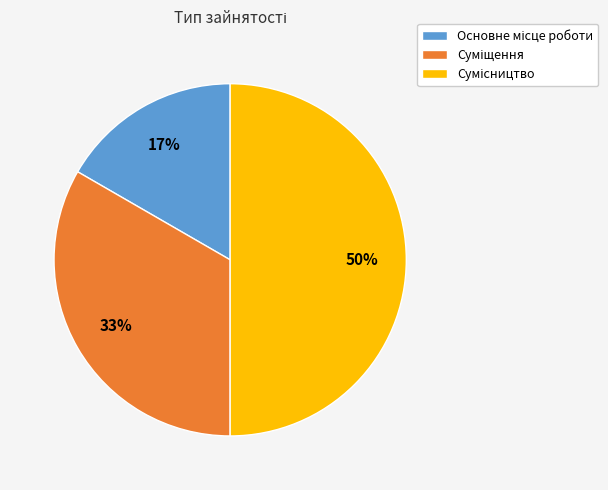

To the nearest percent, what is the average slice percentage?

33%